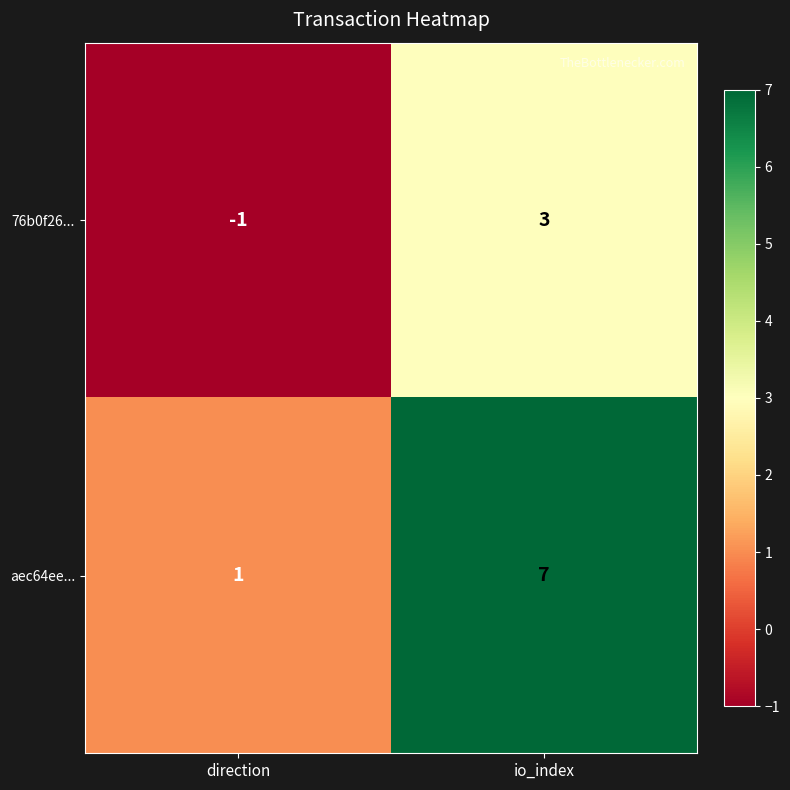

Reading left to right, extract all data points from this chart.

76b0f26...: direction=-1	io_index=3
aec64ee...: direction=1	io_index=7